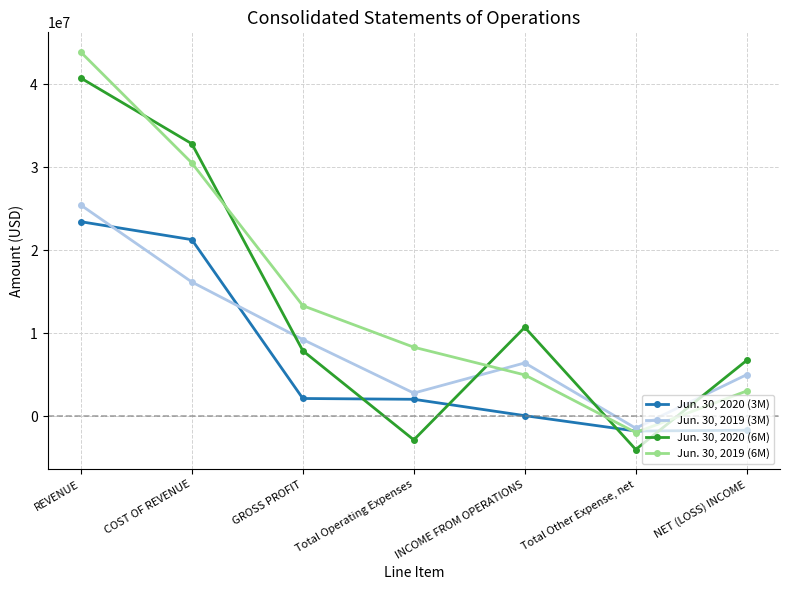

What is the label of the 5th point from the right?

GROSS PROFIT